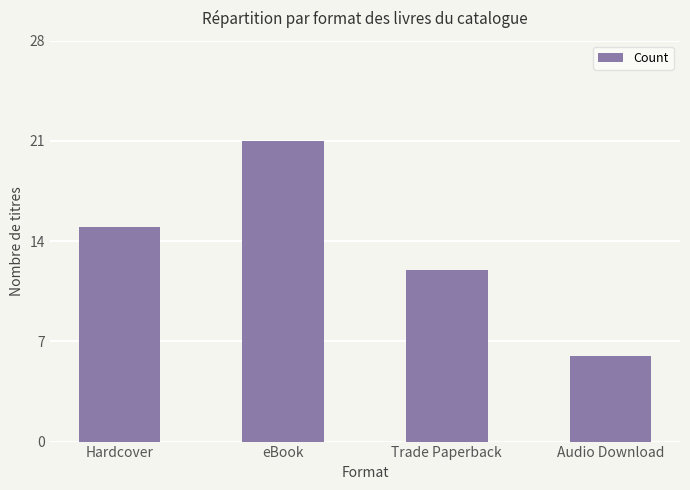

Between Trade Paperback and eBook, which is larger?

eBook